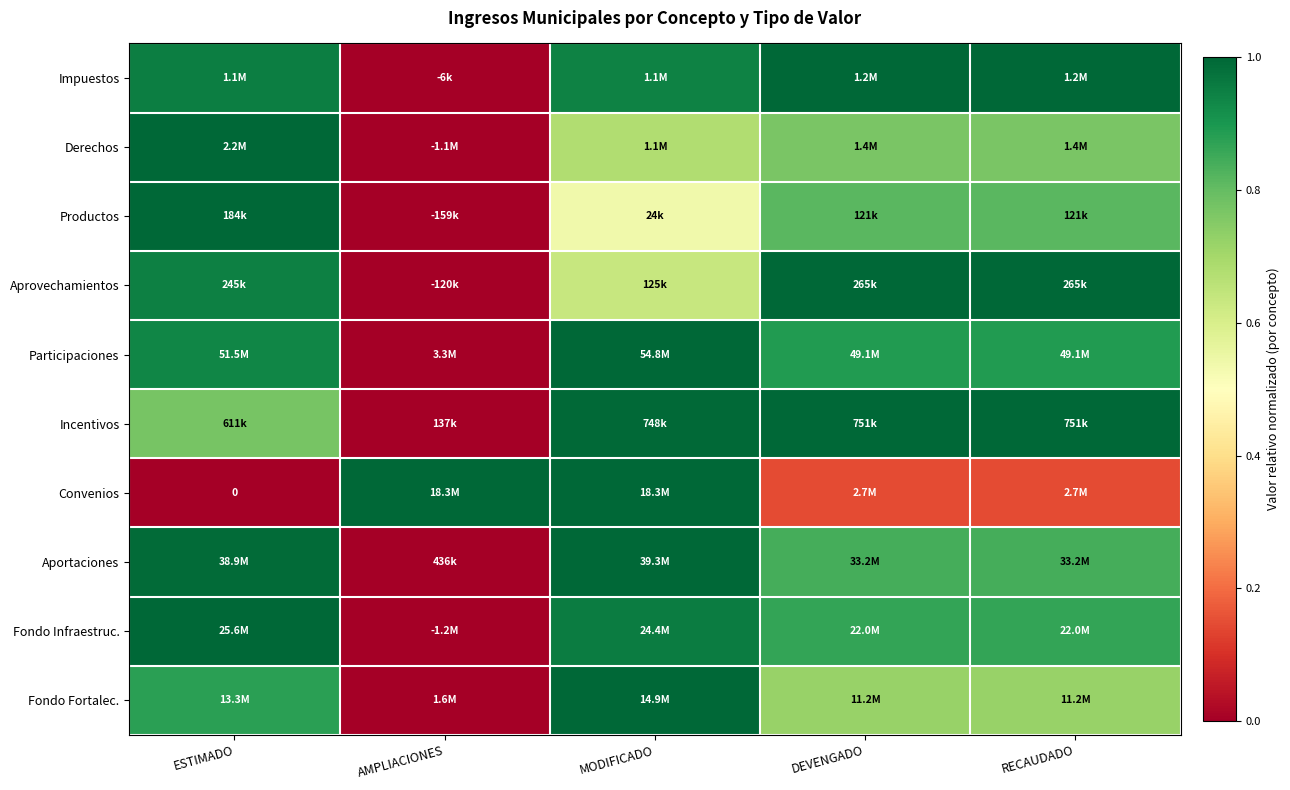

At how many categories does at least one series exceed 0?

5